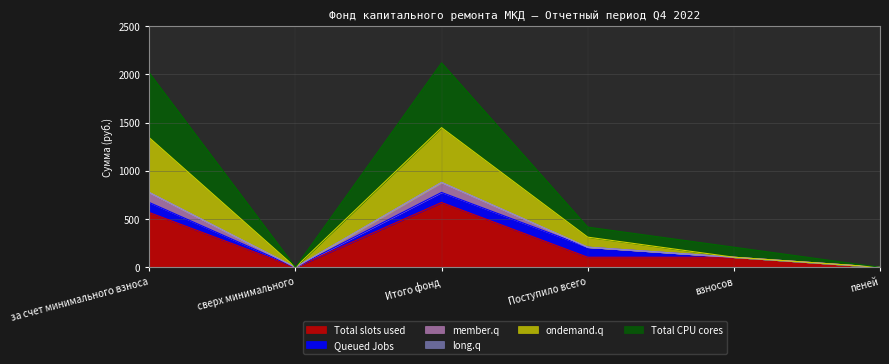

Does the chart have visible grid lines?

Yes